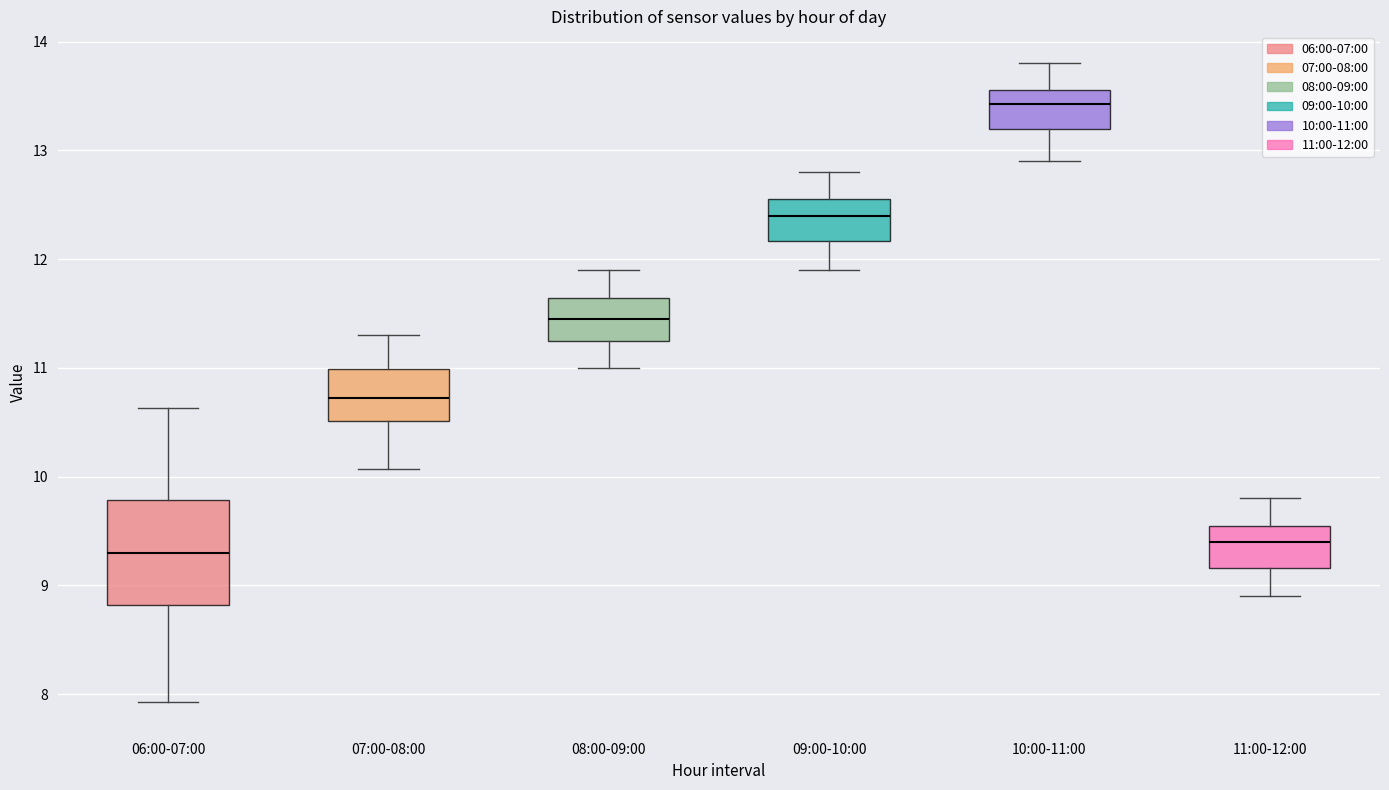

Reading left to right, transcribe this box plot: for each box, give where its median line is, the range the box spans, and where its two whiskers end, as read against the y-axis. The values are not printed on the chart, so give them approximately, as read against the axis.

06:00-07:00: median 9.3, box 8.8 to 9.8, whiskers 7.9 to 10.6
07:00-08:00: median 10.7, box 10.5 to 11.0, whiskers 10.1 to 11.3
08:00-09:00: median 11.5, box 11.3 to 11.6, whiskers 11.0 to 11.9
09:00-10:00: median 12.4, box 12.2 to 12.6, whiskers 11.9 to 12.8
10:00-11:00: median 13.4, box 13.2 to 13.6, whiskers 12.9 to 13.8
11:00-12:00: median 9.4, box 9.2 to 9.6, whiskers 8.9 to 9.8